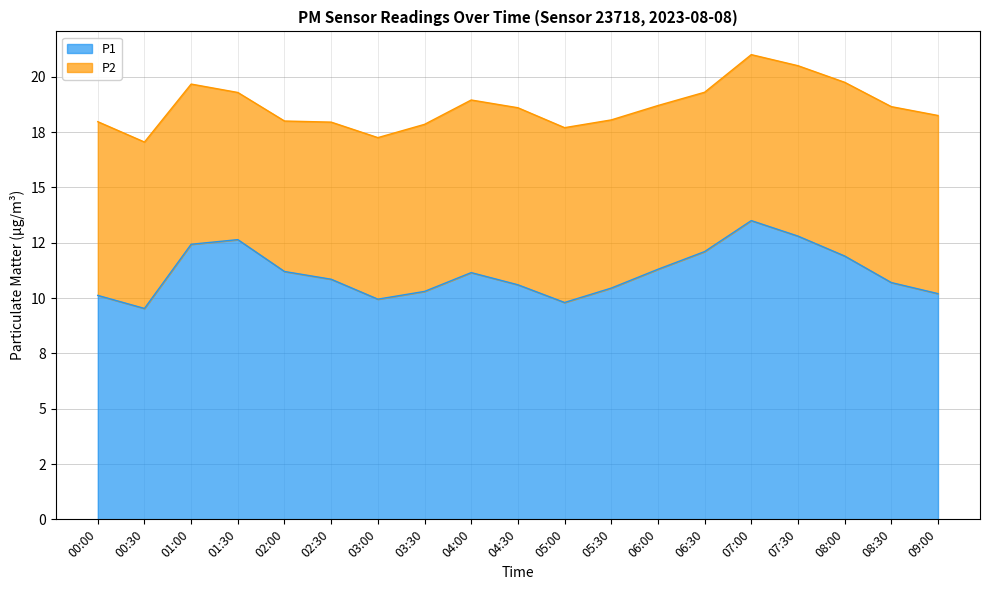

Rank the categories by value from lowest to highest.

00:30, 05:00, 03:00, 00:00, 09:00, 03:30, 05:30, 04:30, 08:30, 02:30, 04:00, 02:00, 06:00, 08:00, 06:30, 01:00, 01:30, 07:30, 07:00